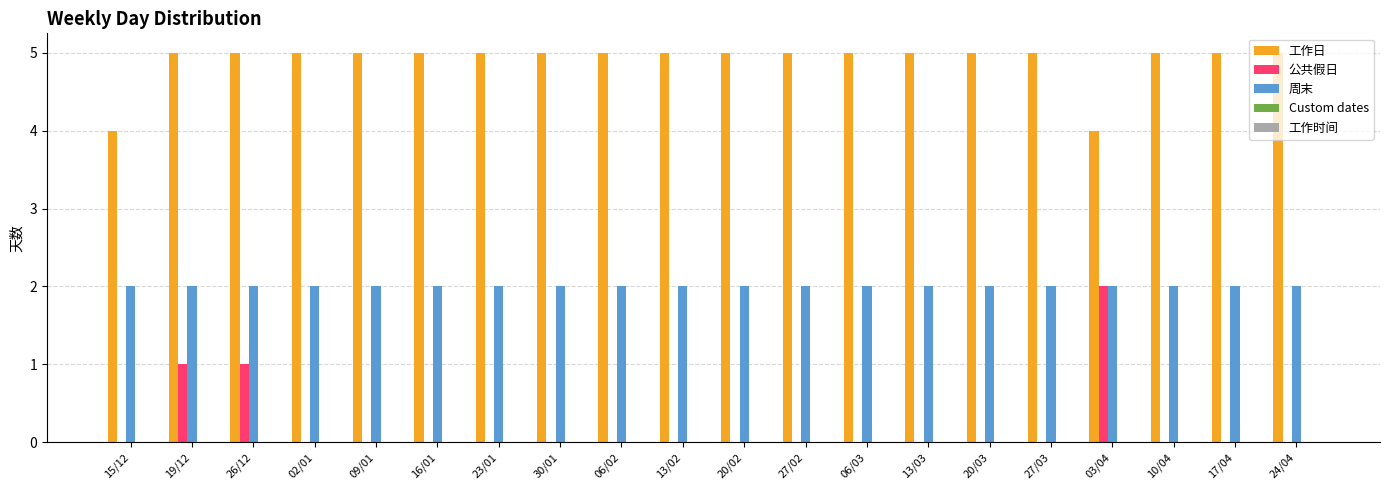

The 工作日 series shows 1 at 03/04. True or false?

False